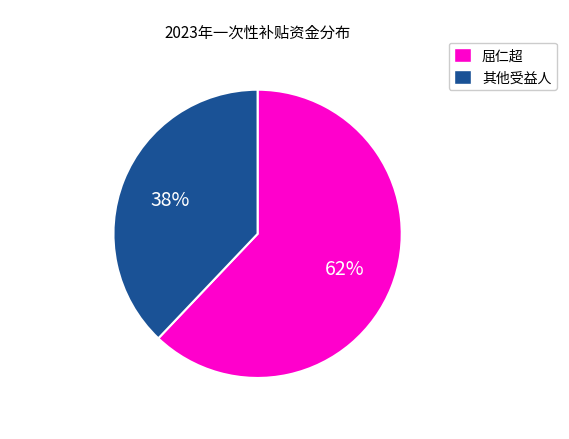

True or false: 屈仁超 accounts for 49% of the total.

False